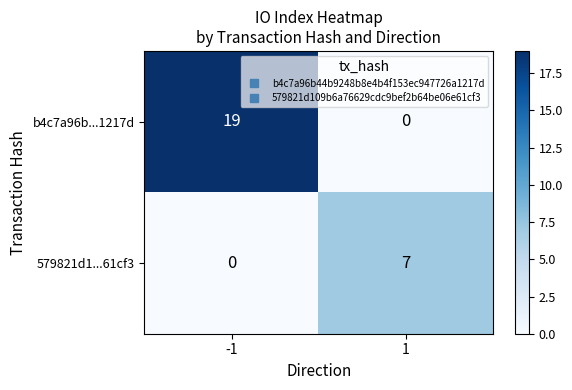

Rank the series by their maximum value, from highest to lowest.

b4c7a96b...1217d, 579821d1...61cf3